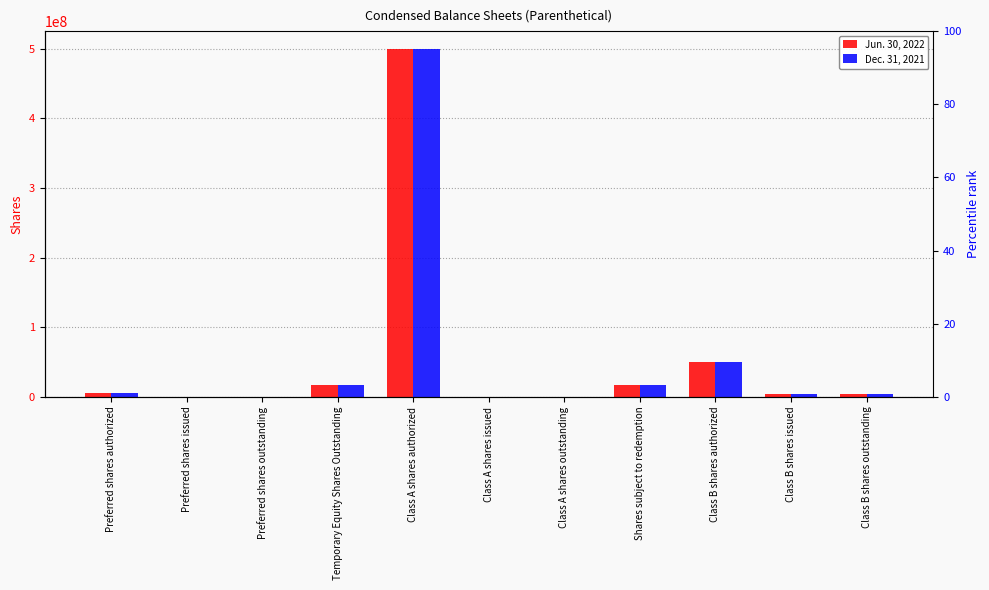

Reading right to left, list all the values displayed in this chart.

Jun. 30, 2022: Class B shares outstanding=4312500	Class B shares issued=4312500	Class B shares authorized=50000000	Shares subject to redemption=17250000	Class A shares outstanding=150000	Class A shares issued=150000	Class A shares authorized=500000000	Temporary Equity Shares Outstanding=17250000	Preferred shares outstanding=0	Preferred shares issued=0	Preferred shares authorized=5000000
Dec. 31, 2021: Class B shares outstanding=4312500	Class B shares issued=4312500	Class B shares authorized=50000000	Shares subject to redemption=17250000	Class A shares outstanding=150000	Class A shares issued=150000	Class A shares authorized=500000000	Temporary Equity Shares Outstanding=17250000	Preferred shares outstanding=0	Preferred shares issued=0	Preferred shares authorized=5000000